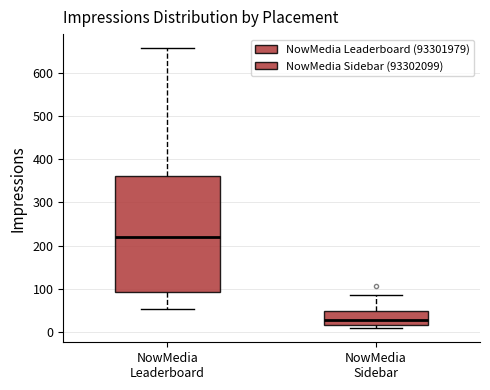

Where does the lower whisker of the box for NowMedia Leaderboard end on the y-axis? The values are not printed on the chart, so give them approximately, as read against the axis.

50